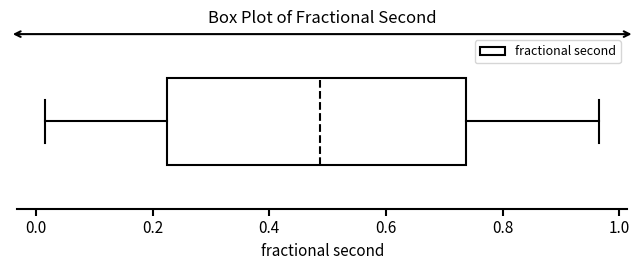

Transcribe this box plot: give where the median line is, the range the box spans, and where the two whiskers end, as read against the x-axis. The values are not printed on the chart, so give them approximately, as read against the axis.

median 0.48, box 0.22 to 0.74, whiskers 0.02 to 0.96